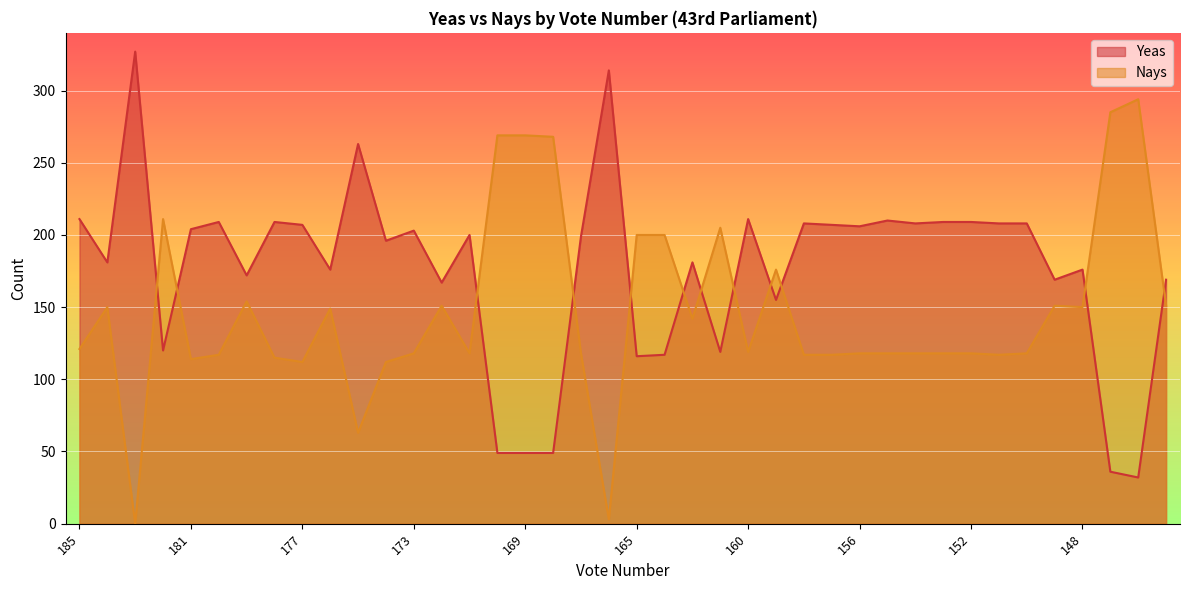

What is the average value of the Yeas series?

176